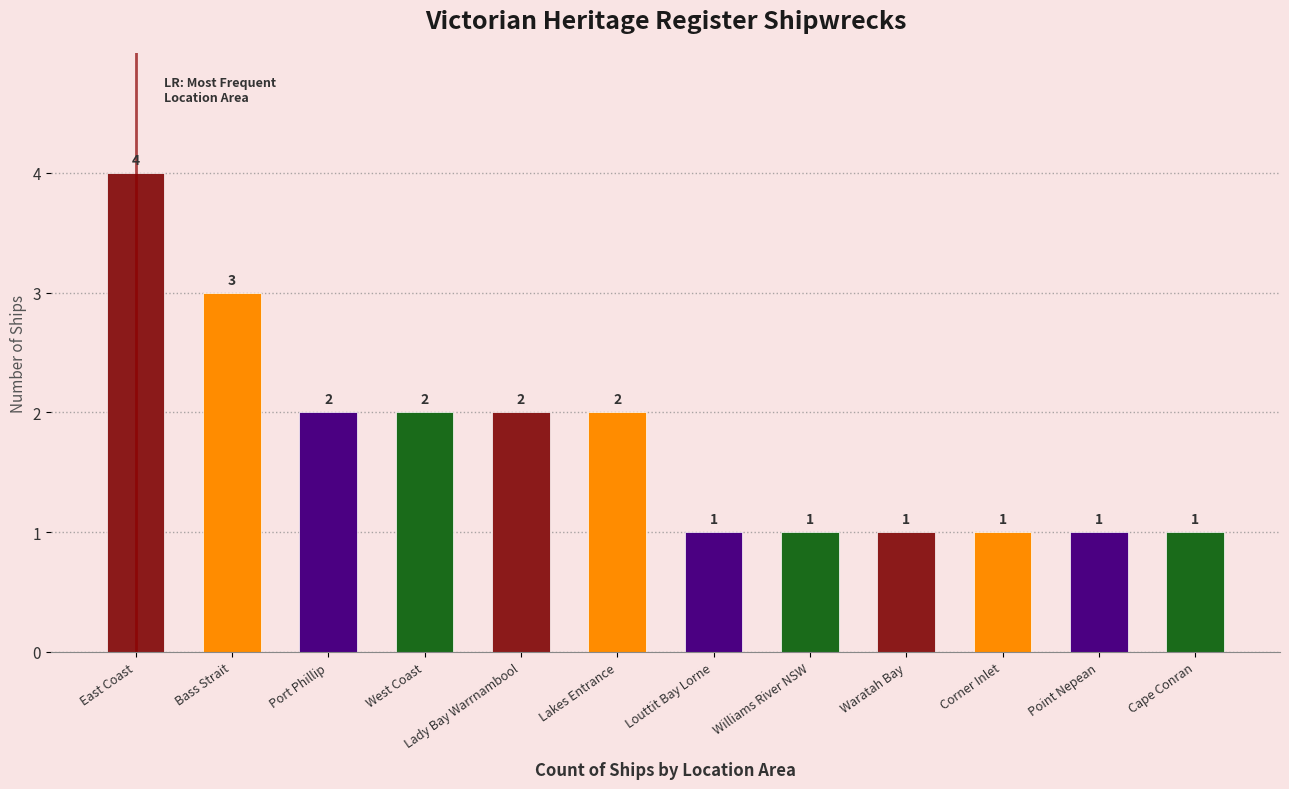

List the labels in order of value, smallest first.

Louttit Bay Lorne, Williams River NSW, Waratah Bay, Corner Inlet, Point Nepean, Cape Conran, Port Phillip, West Coast, Lady Bay Warrnambool, Lakes Entrance, Bass Strait, East Coast